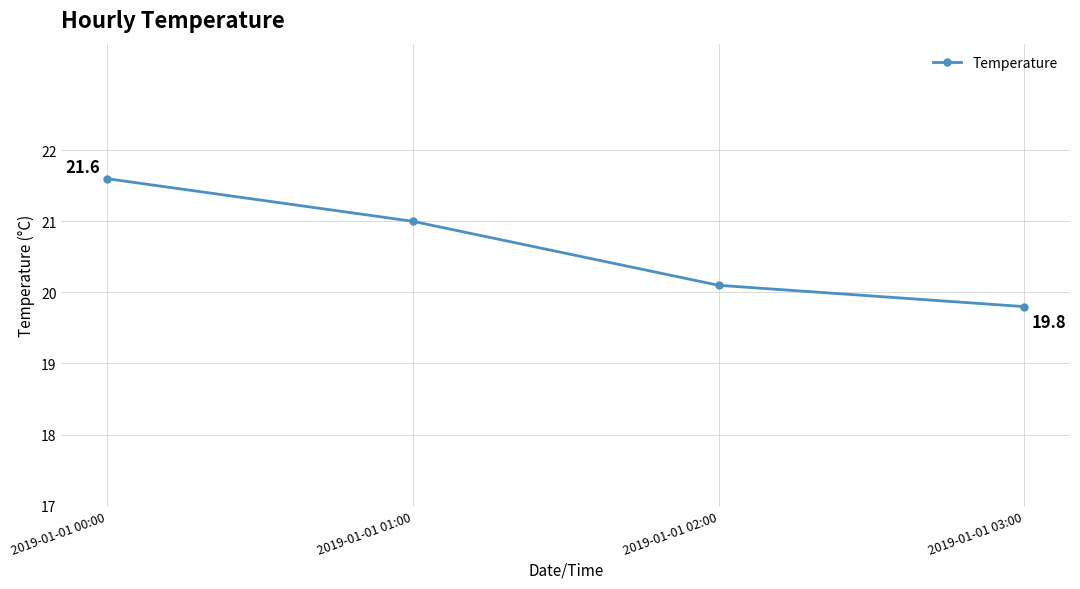

Where is the data nearest to the value 20?

2019-01-01 02:00